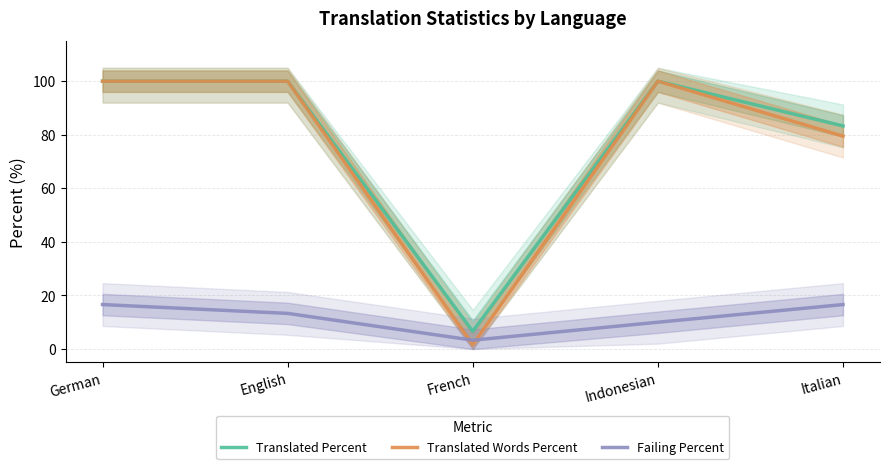

True or false: Translated Percent and Failing Percent cross at least once.

False